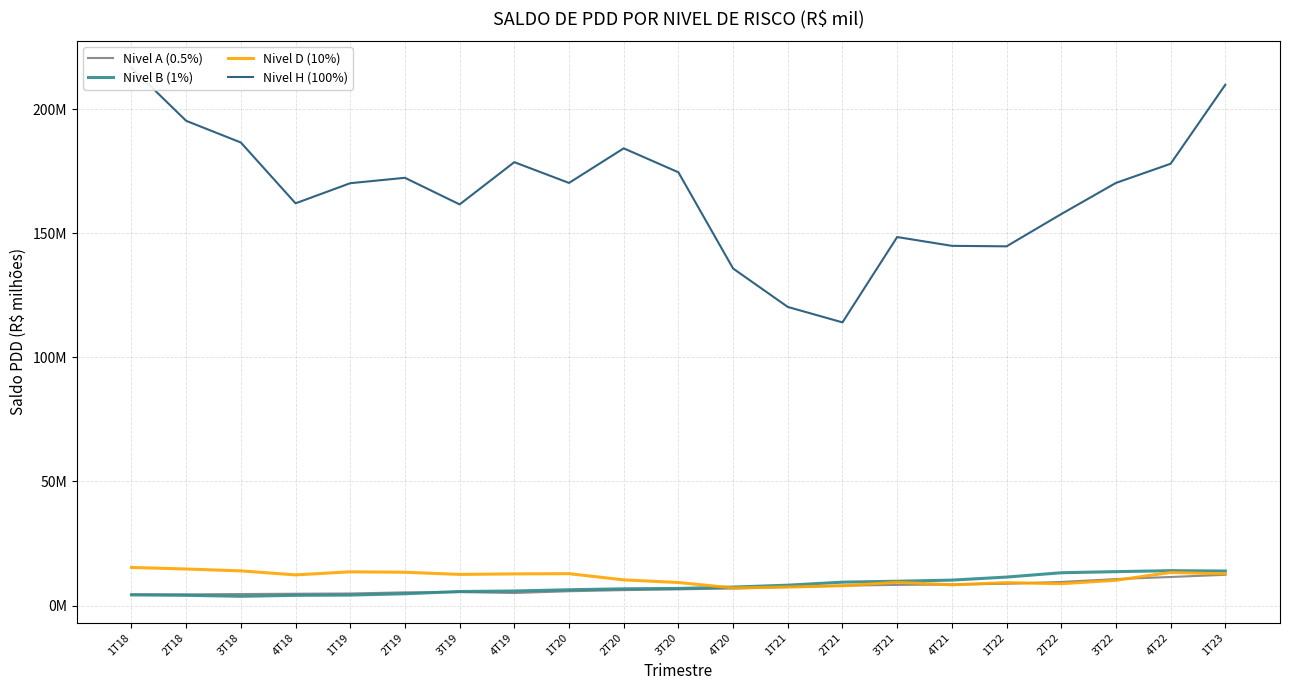

What is the sum of all Nivel D (10%) values?

235974.8